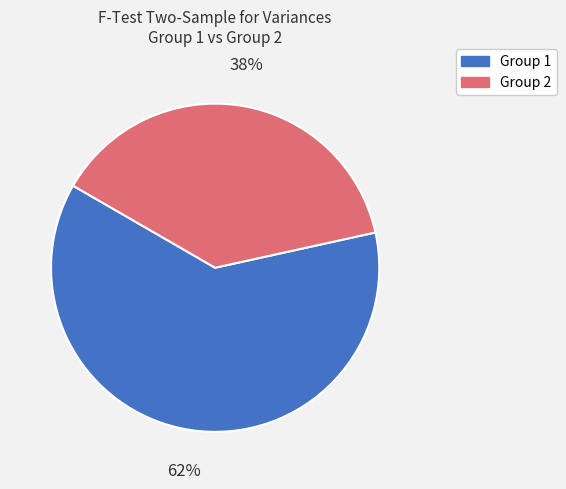

Is Group 2 the majority of the pie?

No